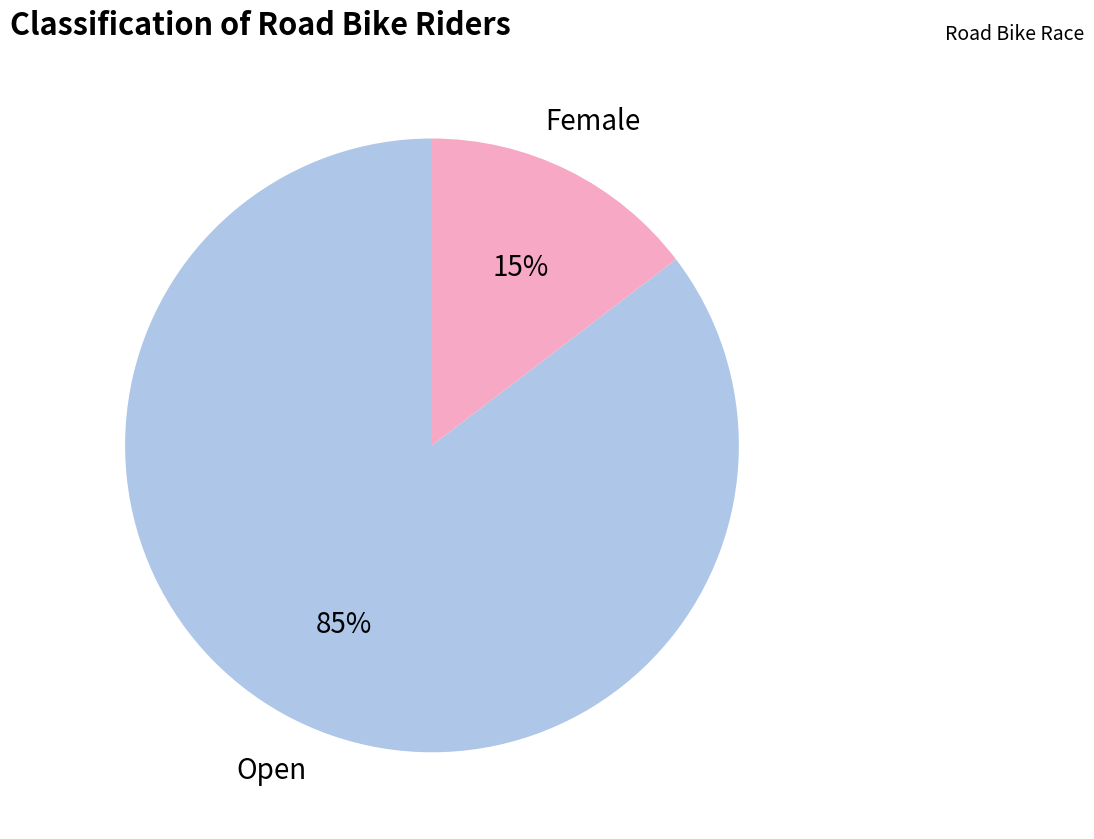

Count the number of slices in the pie.

2